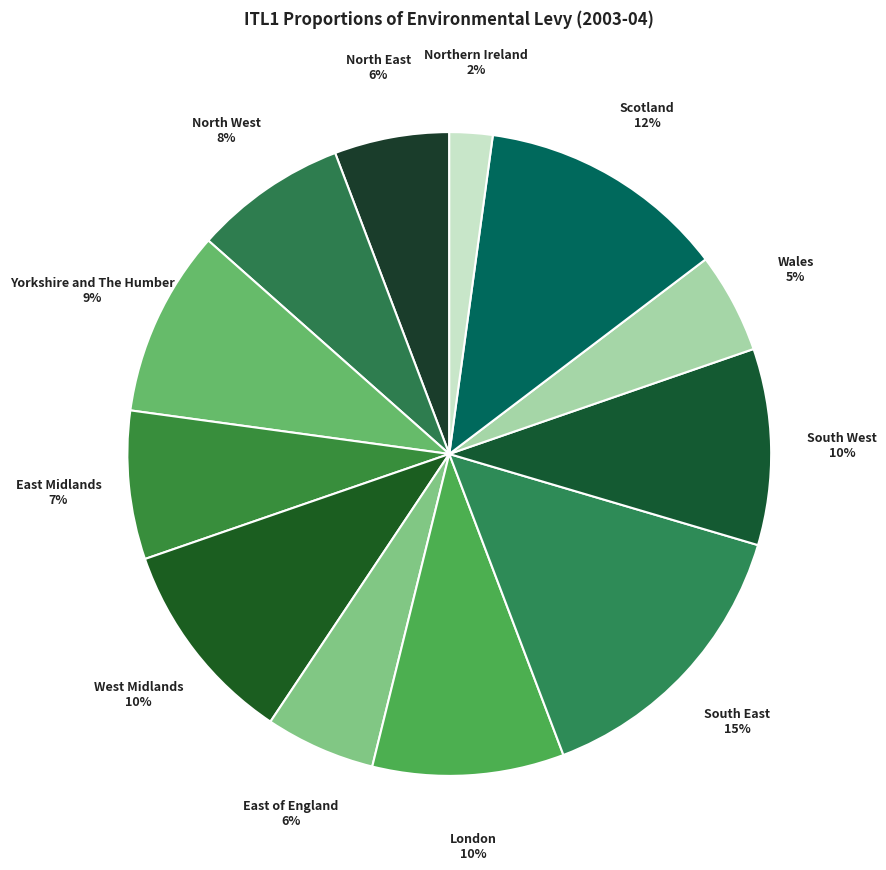

Rank the categories by value from highest to lowest.

South East, Scotland, West Midlands, South West, London, Yorkshire and The Humber, North West, East Midlands, North East, East of England, Wales, Northern Ireland